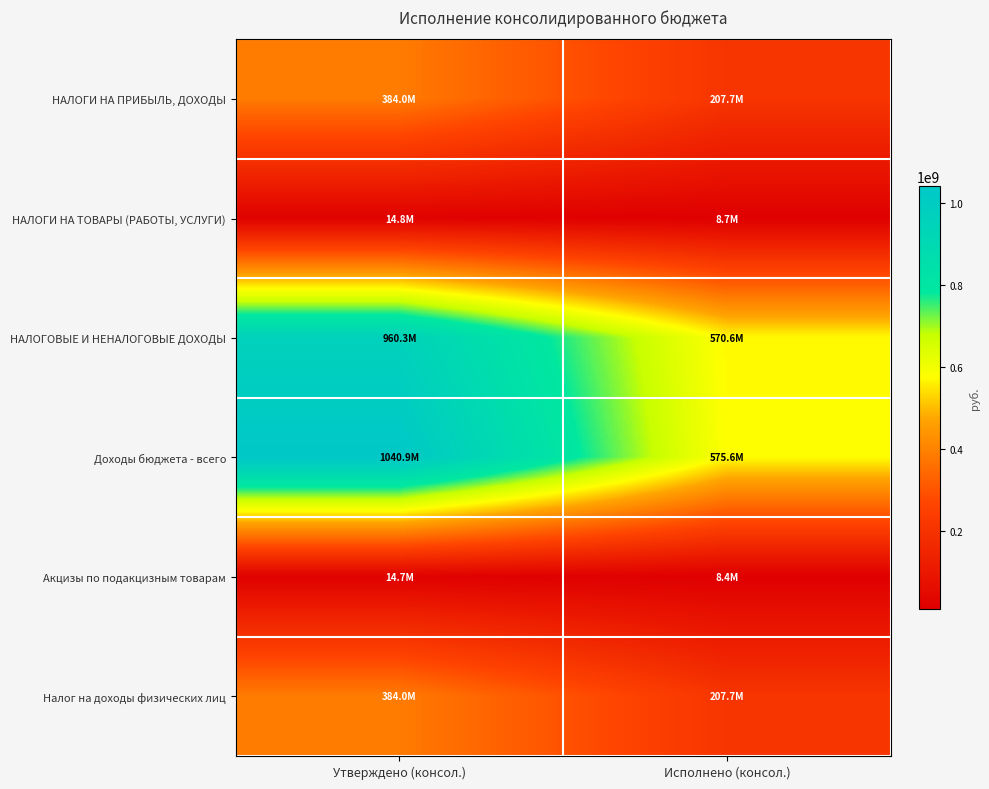

What is the spread (max minus min) of values at Утверждено (консол.)?

1026142595.0